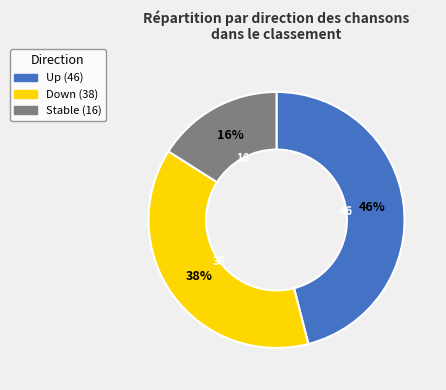

Is there any slice that represents more than half of the pie?

No